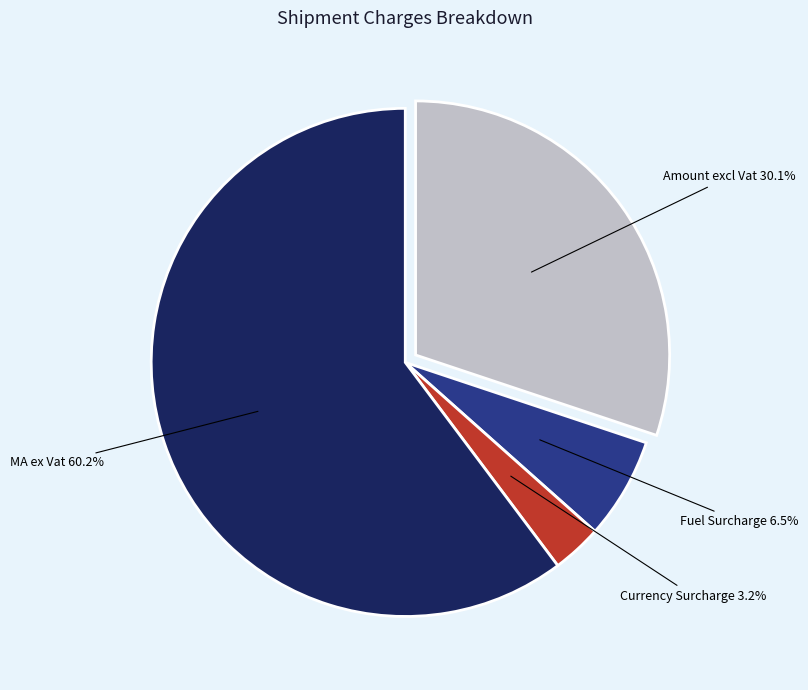

What is the ratio of the value at Currency Surcharge to the value at Fuel Surcharge?

0.5